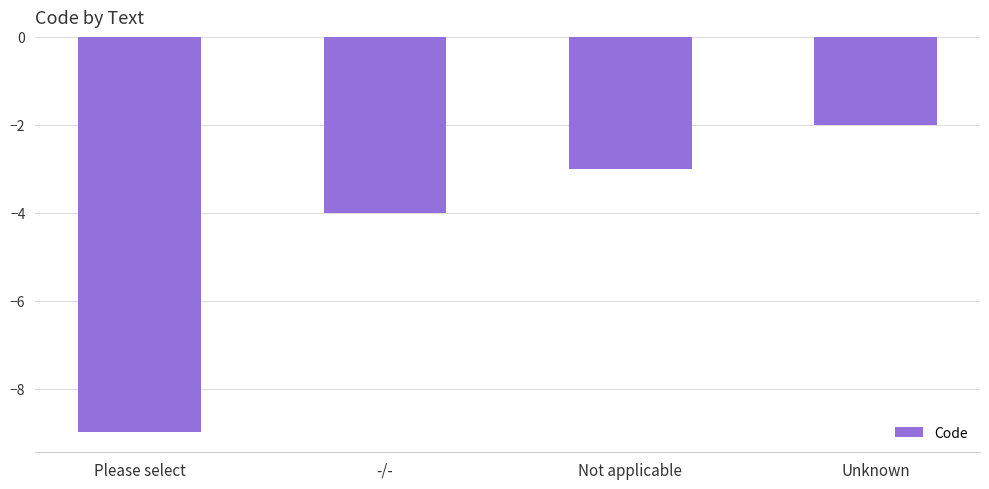

Which category has the highest value across all series?

Unknown